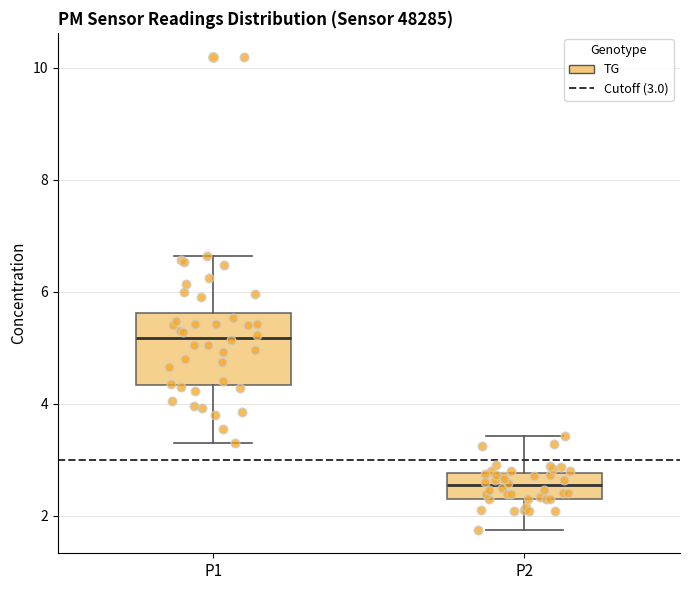

Reading left to right, read every box against the y-axis: the position of its median line, the range the box covers, and the ends of its whiskers. The values are not printed on the chart, so give them approximately, as read against the axis.

P1: median 5.2, box 4.4 to 5.6, whiskers 3.4 to 6.6
P2: median 2.6, box 2.4 to 2.8, whiskers 1.8 to 3.4